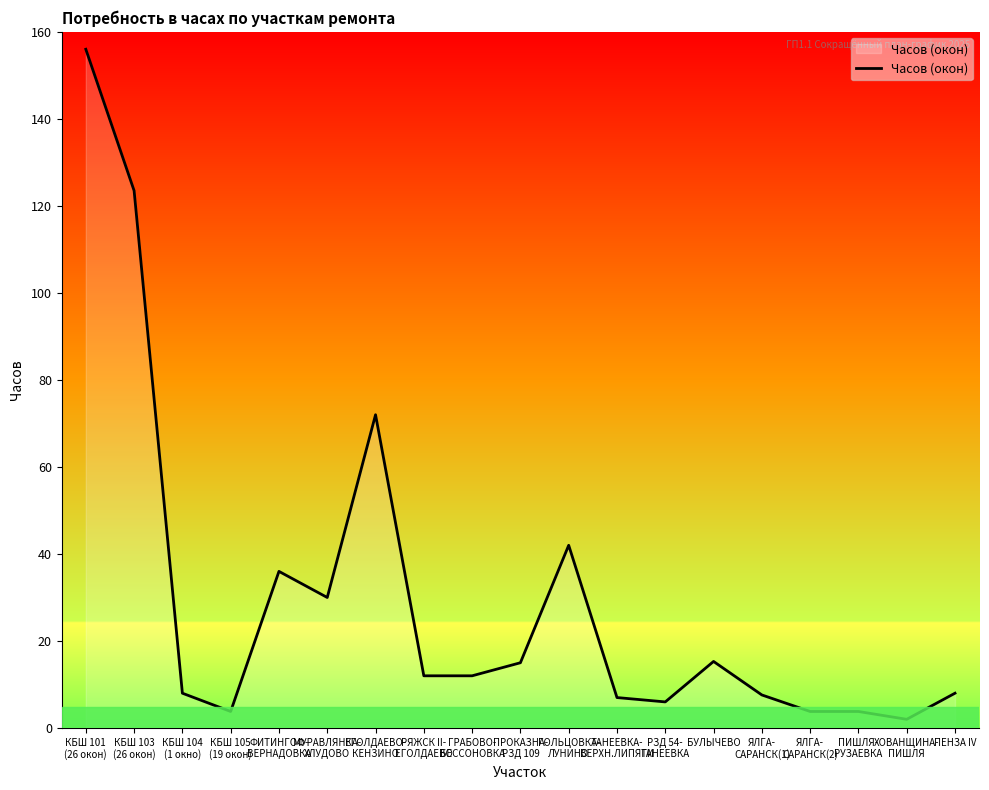

What is the change in value from ФИТИНГОФ-
ВЕРНАДОВКА to ЯЛГА-
САРАНСК(2)?

-32.2